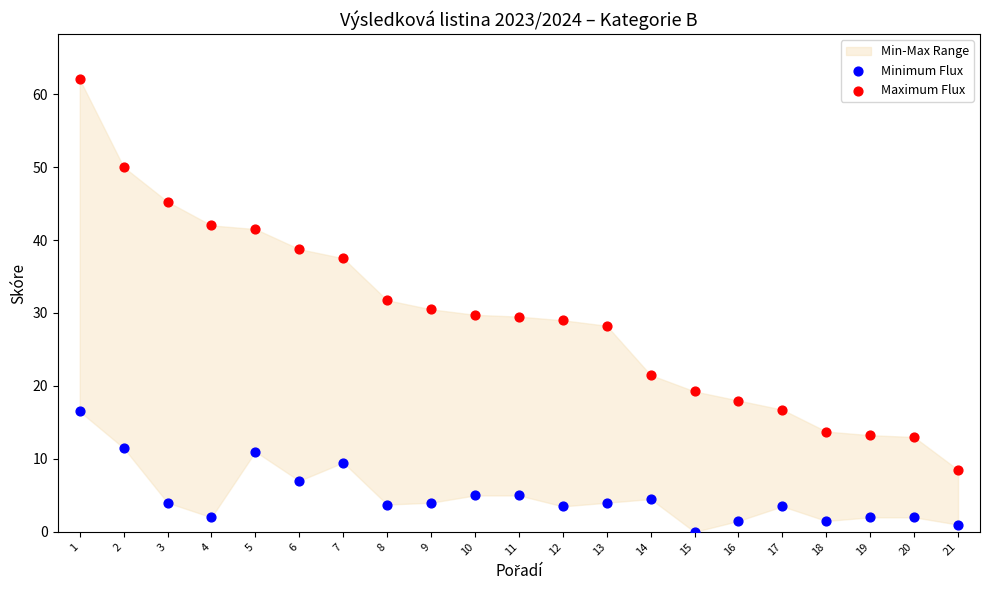

In the Maximum Flux series, what Y value is closest to 35?

37.5